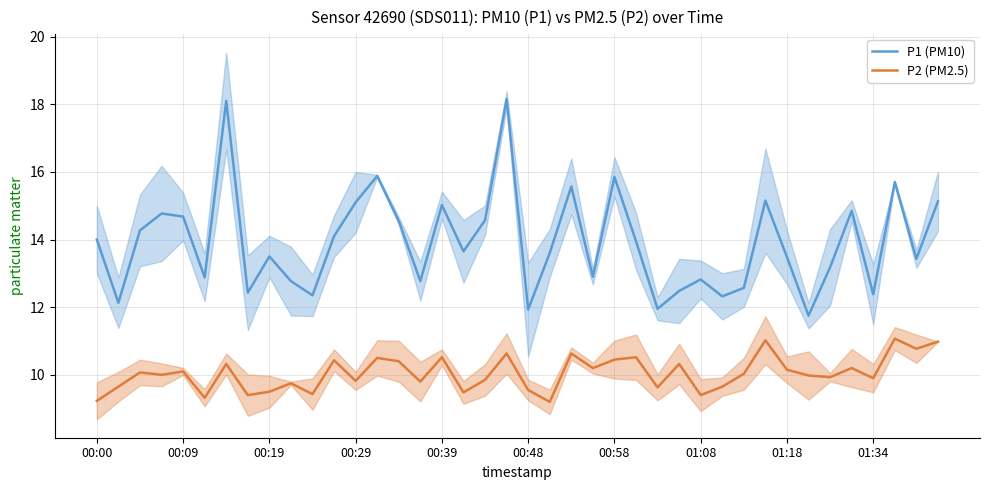

True or false: P2 (PM2.5) has a value of 10.4 at 14.

True